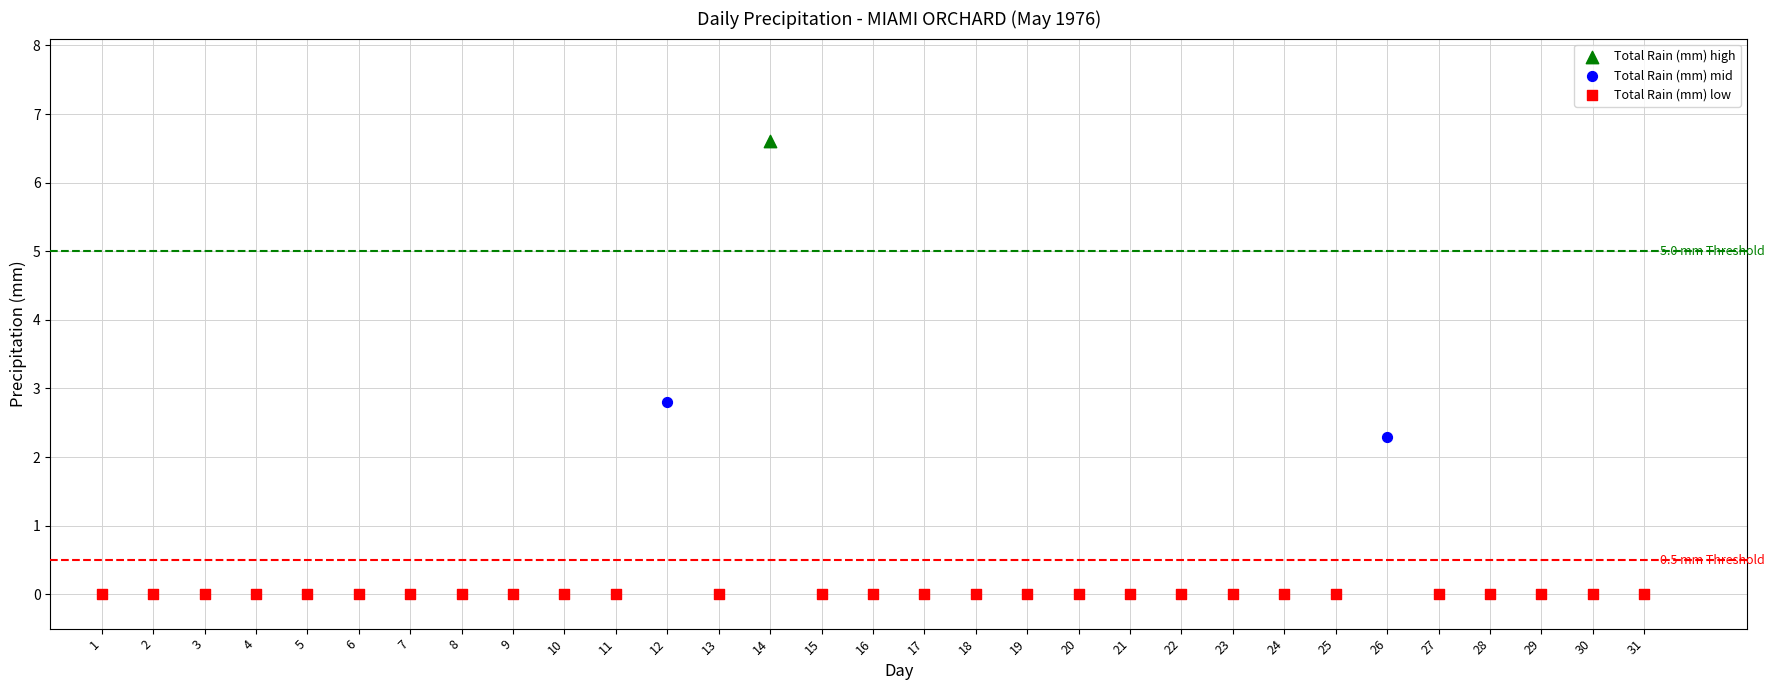

What are all the series names shown in the legend?

Total Rain (mm) high, Total Rain (mm) mid, Total Rain (mm) low